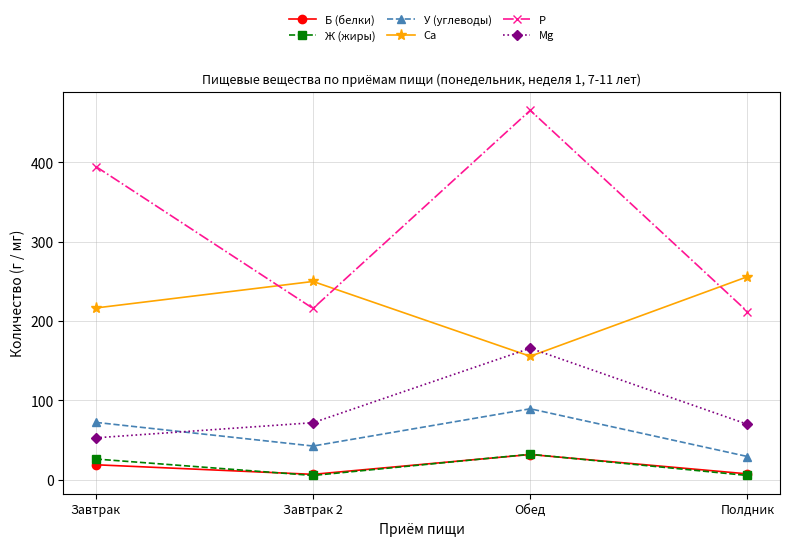

At which label does У (углеводы) reach its minimum?

Полдник